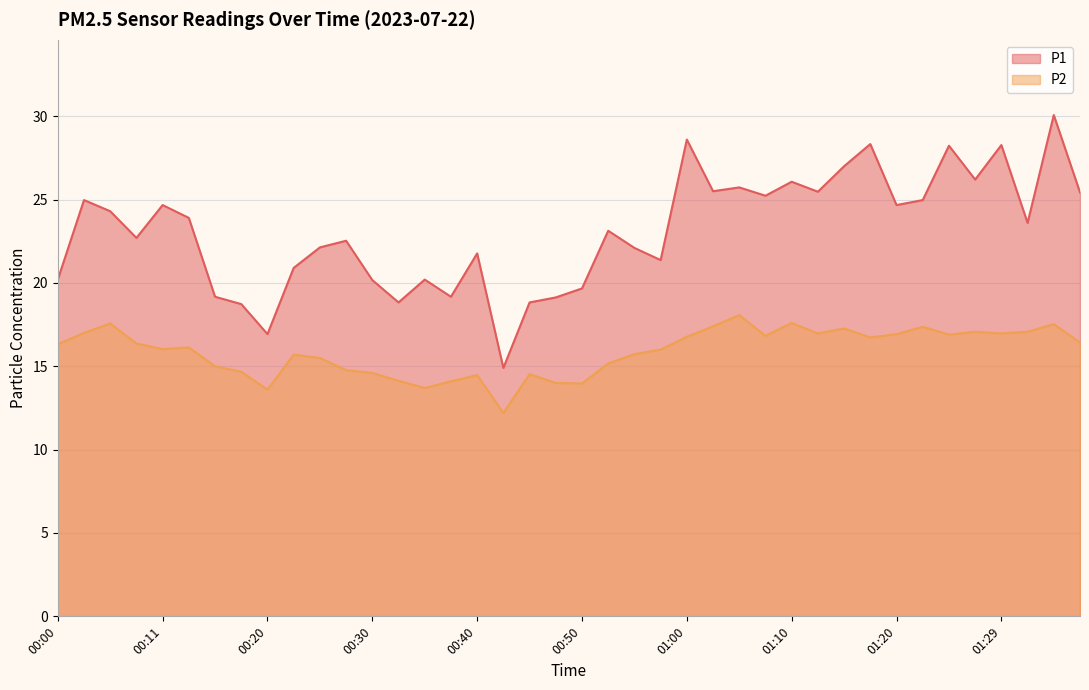

Reading left to right, transcribe all the data shown in this chart.

P1: 00:00=20.2	00:03=25.0	00:06=24.3	00:08=22.7	00:11=24.7	00:13=23.9	00:16=19.2	00:18=18.7	00:20=16.9	00:23=20.9	00:25=22.1	00:28=22.5	00:30=20.2	00:33=18.8	00:35=20.2	00:38=19.2	00:40=21.8	00:42=14.9	00:45=18.8	00:47=19.1	00:50=19.7	00:52=23.1	00:55=22.1	00:57=21.4	01:00=28.6	01:02=25.5	01:05=25.7	01:07=25.2	01:10=26.1	01:12=25.5	01:15=27.0	01:17=28.3	01:20=24.7	01:22=25.0	01:24=28.2	01:27=26.2	01:29=28.3	01:32=23.6	01:34=30.1	01:37=25.4
P2: 00:00=16.3	00:03=17.0	00:06=17.6	00:08=16.4	00:11=16.0	00:13=16.1	00:16=15.0	00:18=14.7	00:20=13.6	00:23=15.7	00:25=15.5	00:28=14.8	00:30=14.6	00:33=14.1	00:35=13.7	00:38=14.1	00:40=14.5	00:42=12.2	00:45=14.5	00:47=14.0	00:50=14.0	00:52=15.2	00:55=15.7	00:57=16.0	01:00=16.8	01:02=17.4	01:05=18.1	01:07=16.8	01:10=17.6	01:12=17.0	01:15=17.3	01:17=16.7	01:20=16.9	01:22=17.4	01:24=16.9	01:27=17.1	01:29=17.0	01:32=17.1	01:34=17.5	01:37=16.4